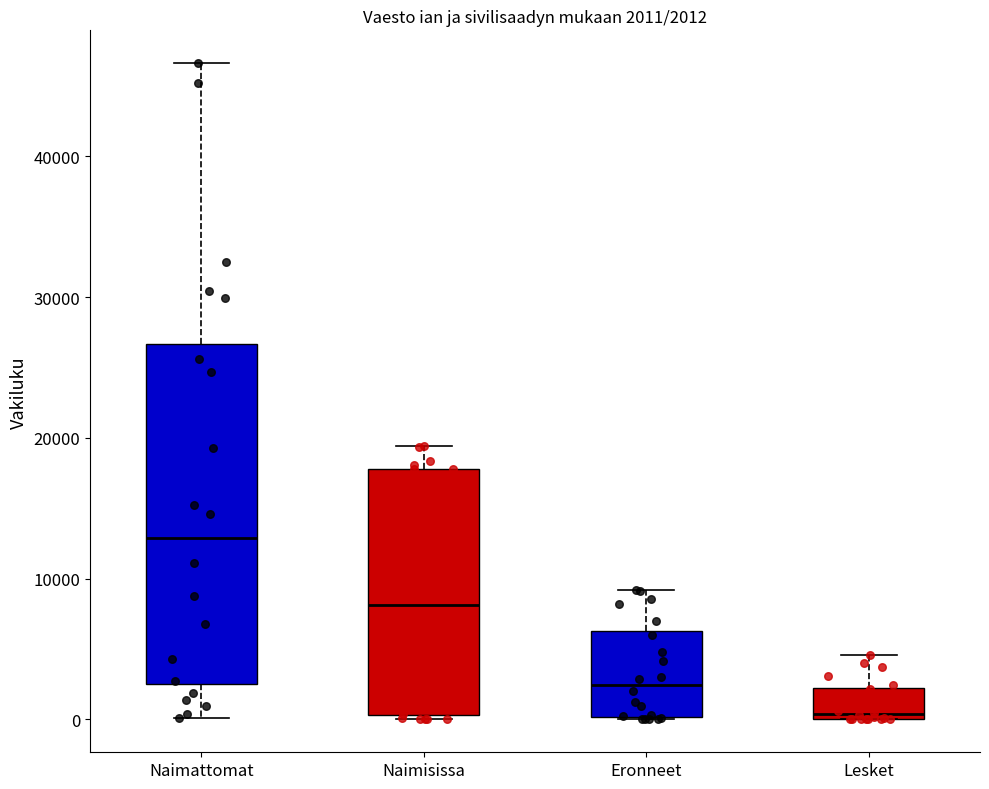

Which box's median line is the highest?

Naimattomat